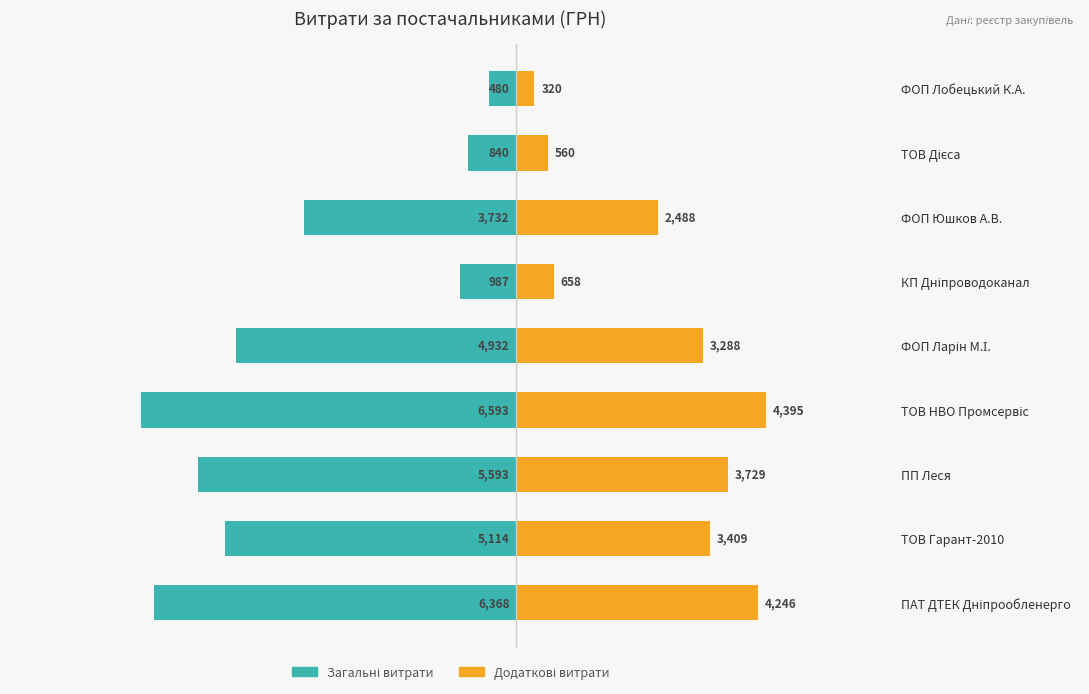

What are all the series names shown in the legend?

Загальні витрати, Додаткові витрати